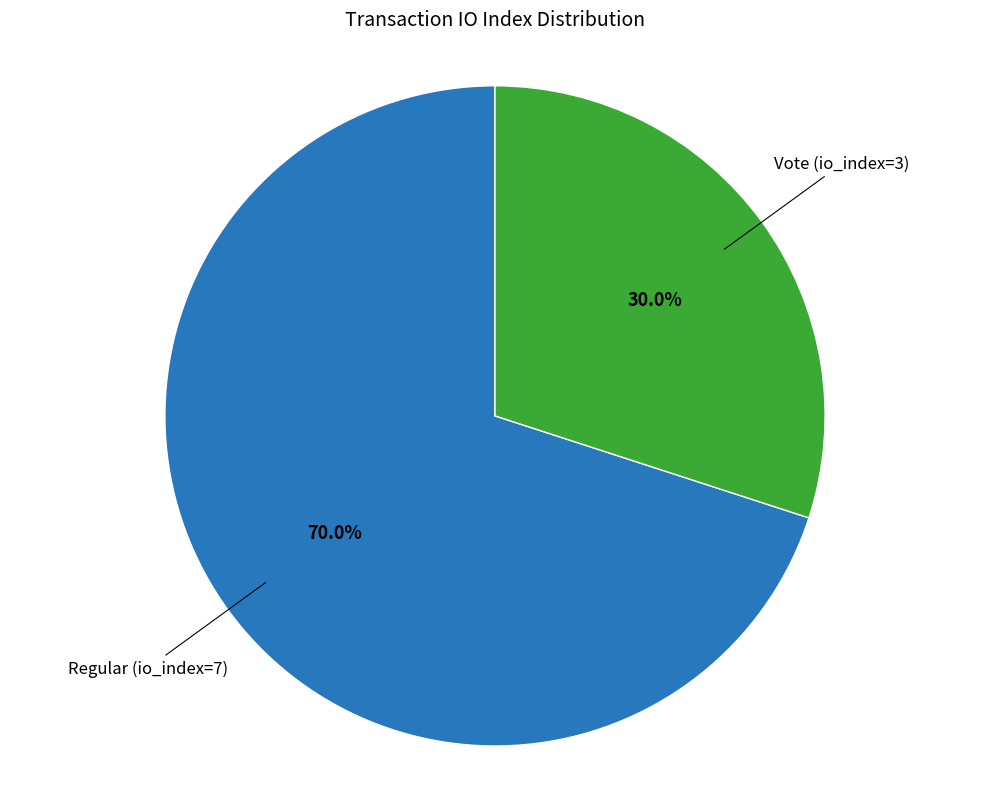

Which slice is the smallest?

Vote (io_index=3)